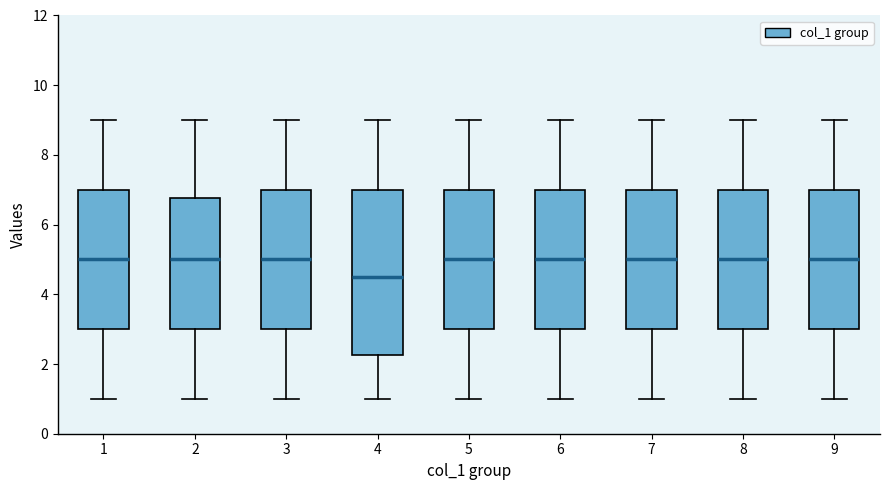

Reading left to right, transcribe this box plot: for each box, give where its median line is, the range the box spans, and where its two whiskers end, as read against the y-axis. The values are not printed on the chart, so give them approximately, as read against the axis.

1: median 5.0, box 3.0 to 7.0, whiskers 1.0 to 9.0
2: median 5.0, box 3.0 to 6.8, whiskers 1.0 to 9.0
3: median 5.0, box 3.0 to 7.0, whiskers 1.0 to 9.0
4: median 4.6, box 2.2 to 7.0, whiskers 1.0 to 9.0
5: median 5.0, box 3.0 to 7.0, whiskers 1.0 to 9.0
6: median 5.0, box 3.0 to 7.0, whiskers 1.0 to 9.0
7: median 5.0, box 3.0 to 7.0, whiskers 1.0 to 9.0
8: median 5.0, box 3.0 to 7.0, whiskers 1.0 to 9.0
9: median 5.0, box 3.0 to 7.0, whiskers 1.0 to 9.0